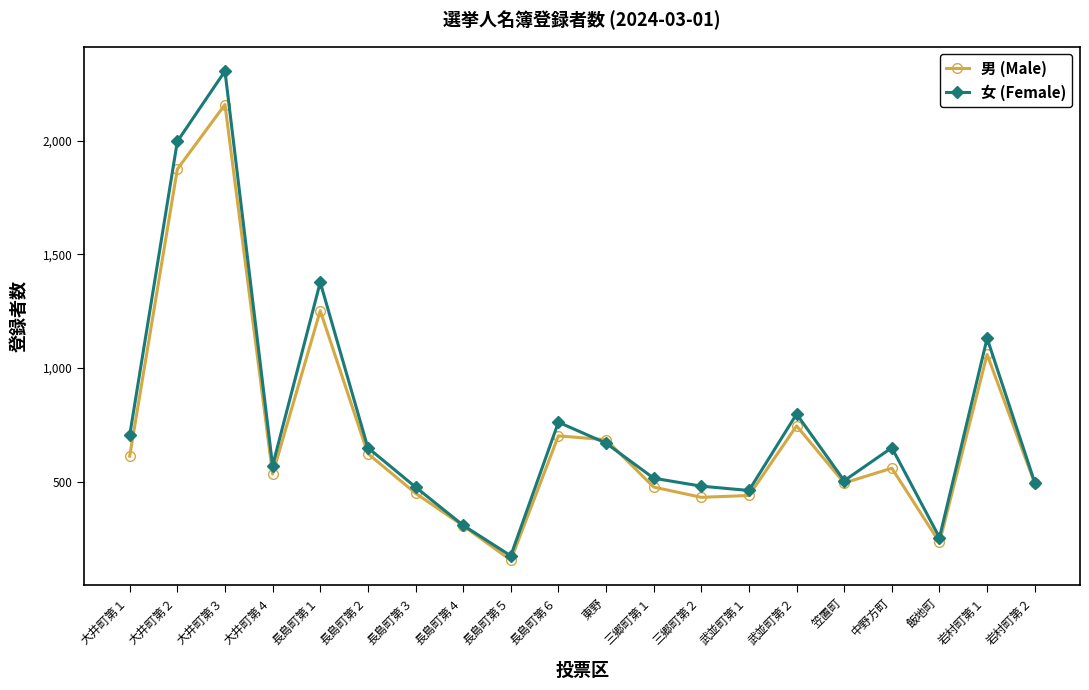

The value of 女 (Female) at 長島町第５ is 283. True or false?

False